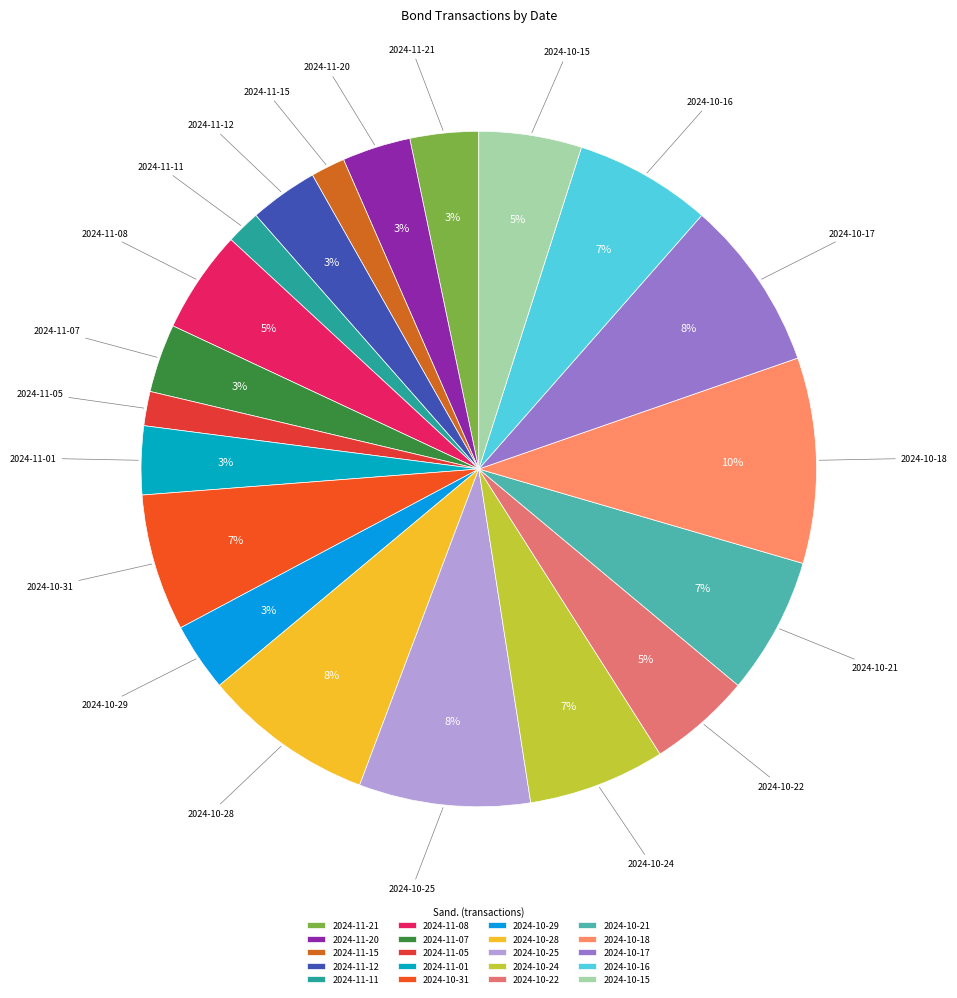

What percentage is the 2024-10-25 slice, to the nearest percent?

8%